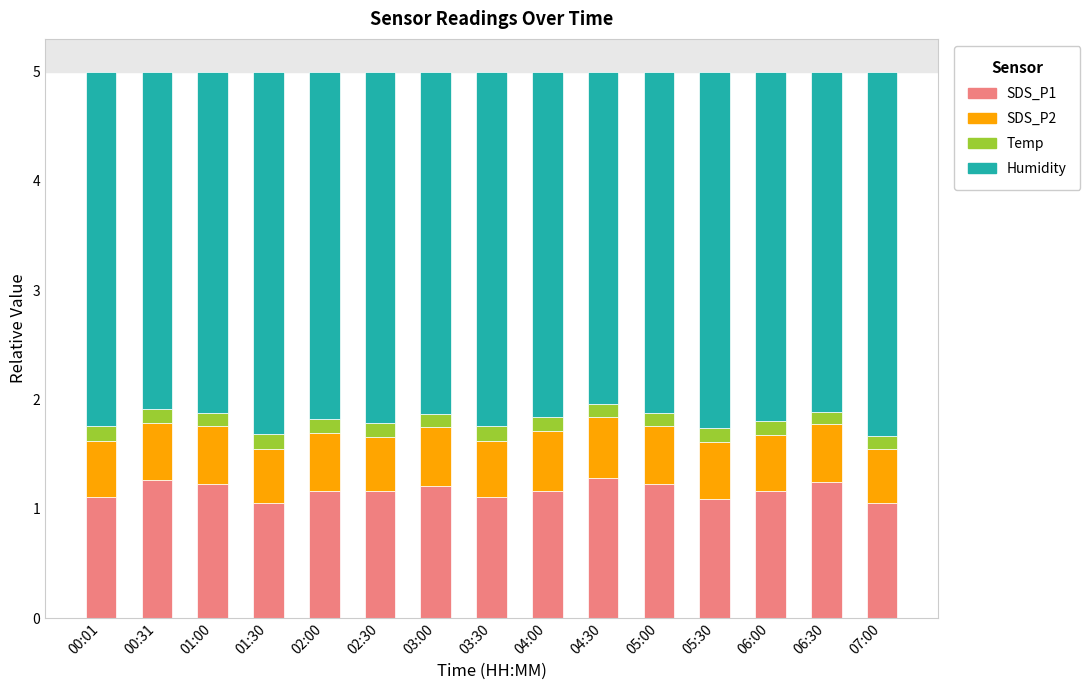

What is the total value across all series at 06:30?

5.0